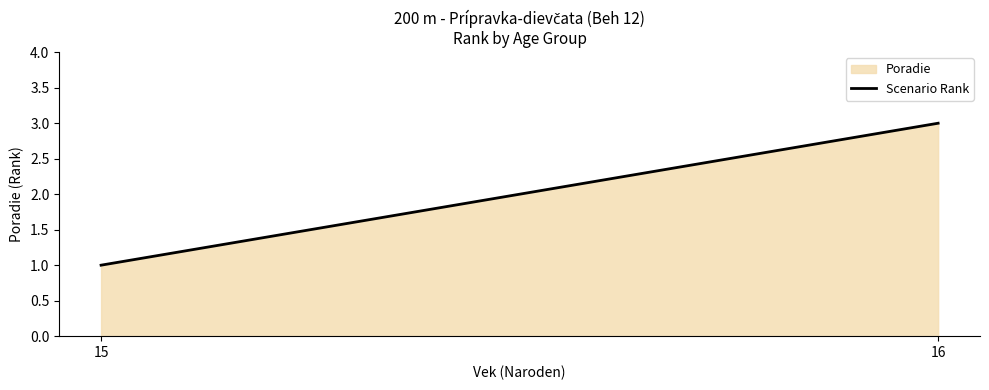

What is the ratio of the value at 16 to the value at 15?

3.0